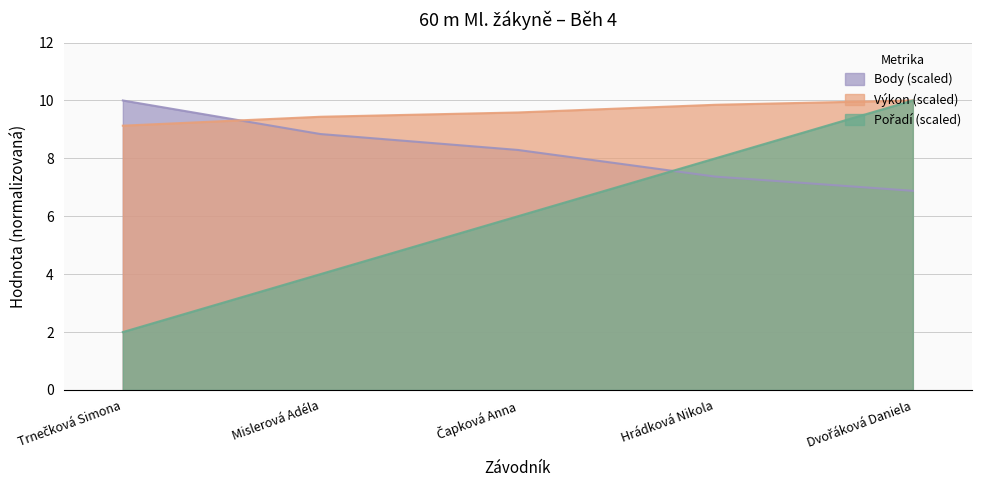

Does the chart display data point markers on the line(s)?

No